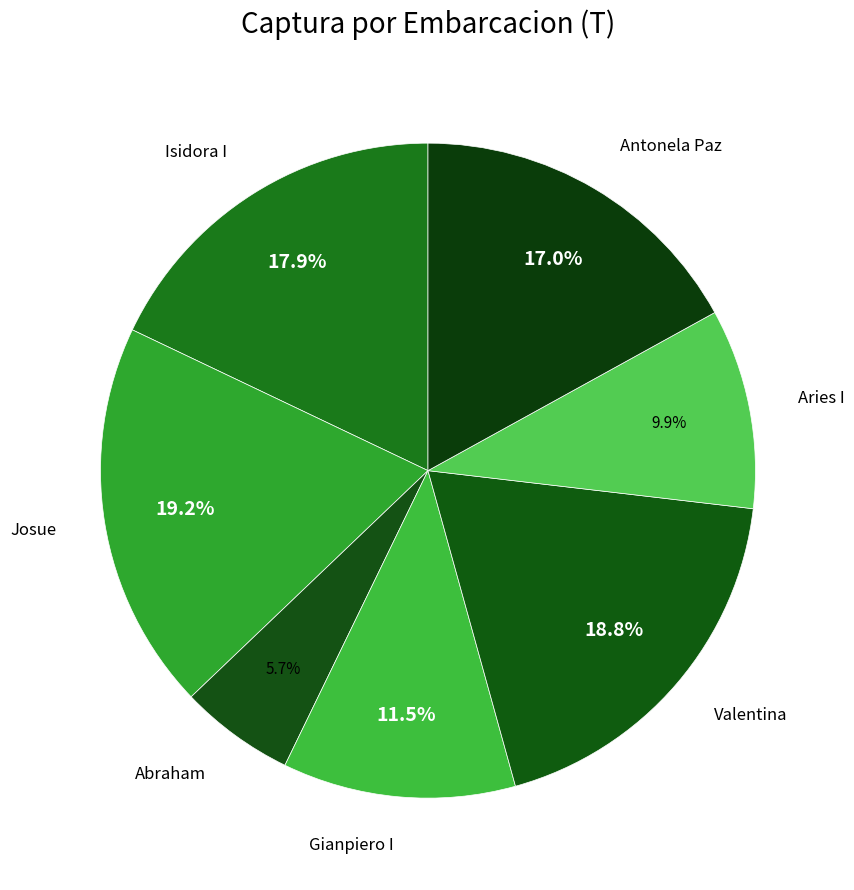

Is it true that Valentina is 19% of the pie?

True